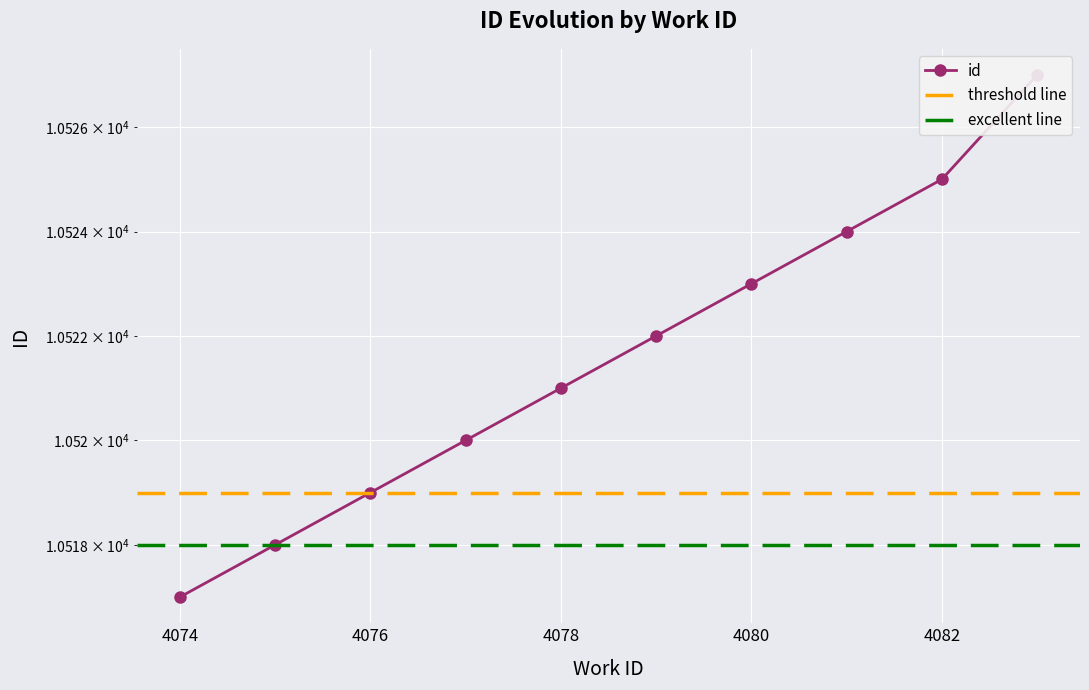

Between 4080 and 4078, which is larger?

4080